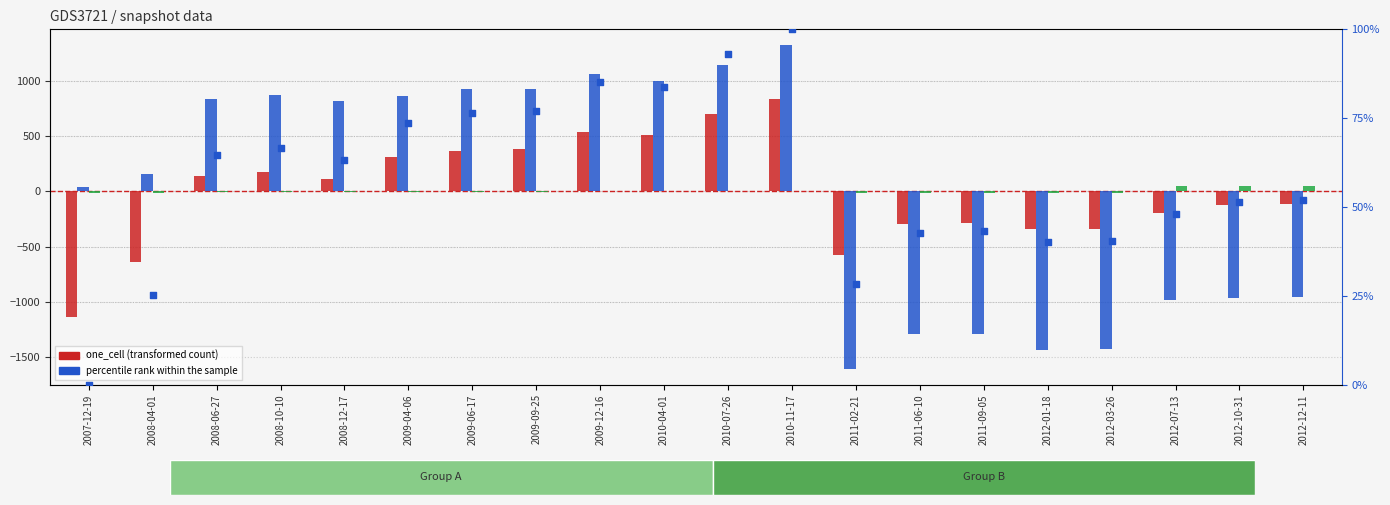

What is the total value across all series at 2012-10-31?

-990.8